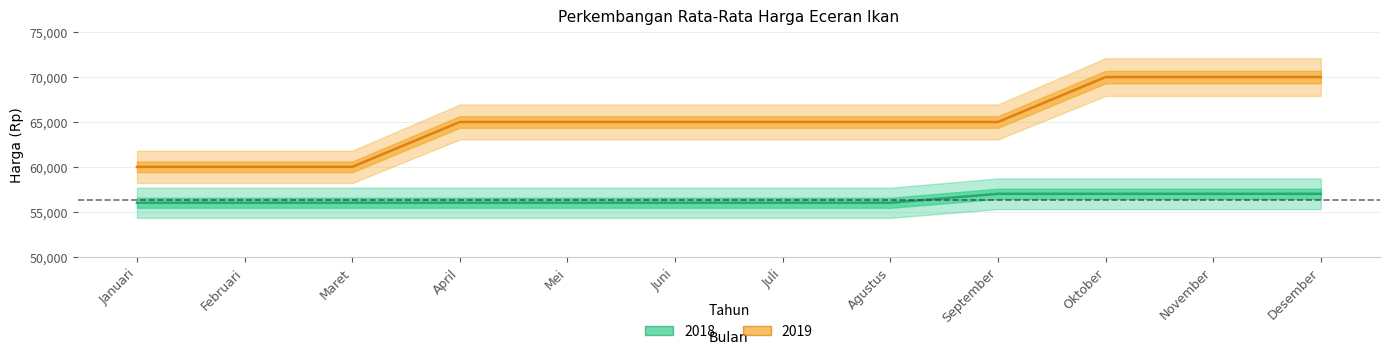

Count the number of categories in the chart.

12